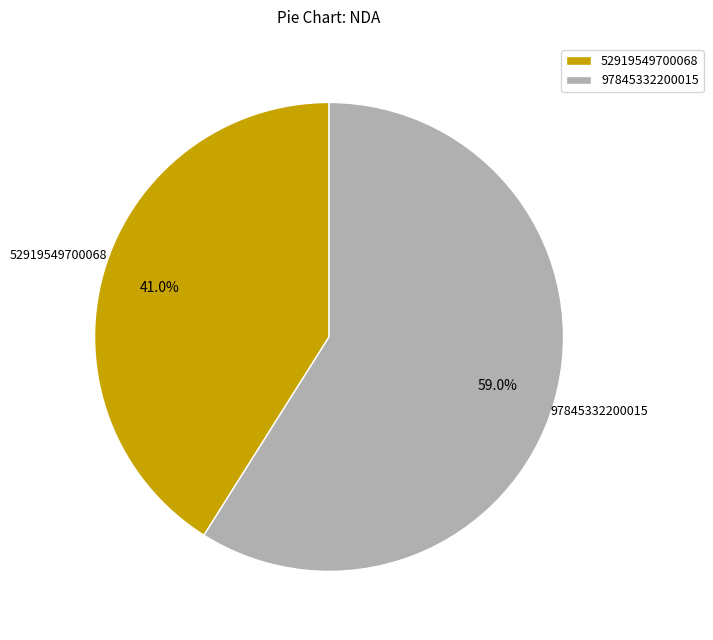

To the nearest percent, what is the combined percentage of 97845332200015 and 52919549700068?

100%